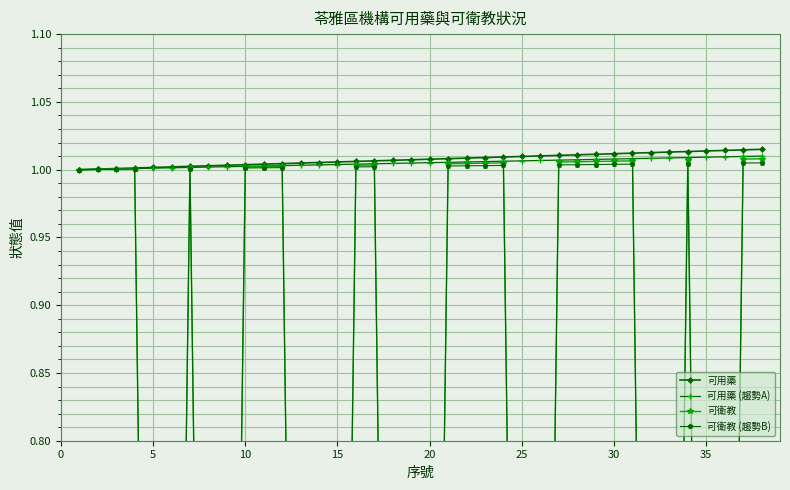

What is the average value of the 可衛教 (趨勢B) series?

0.6